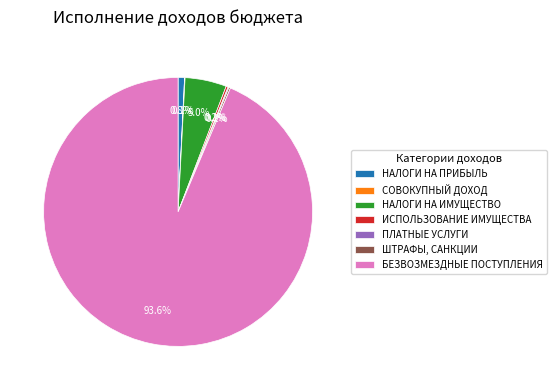

What is the majority slice?

БЕЗВОЗМЕЗДНЫЕ ПОСТУПЛЕНИЯ